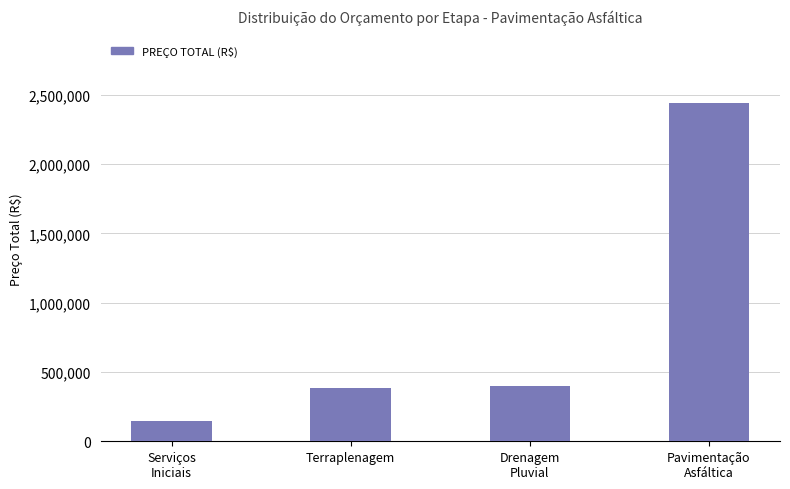

How many data points are less than 401067?

2